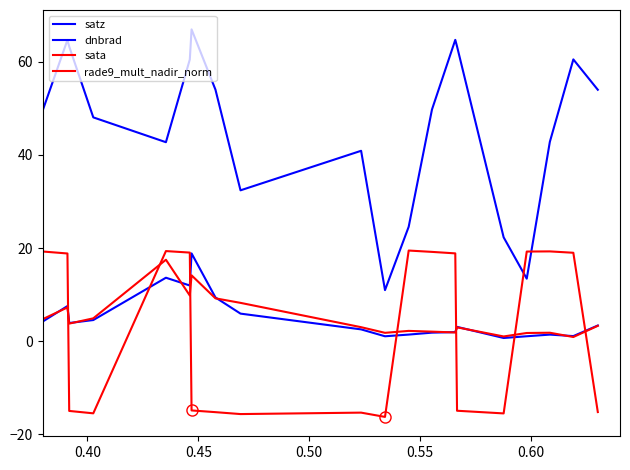

What is the value of the sata point at the 10th from the left?

-15.3